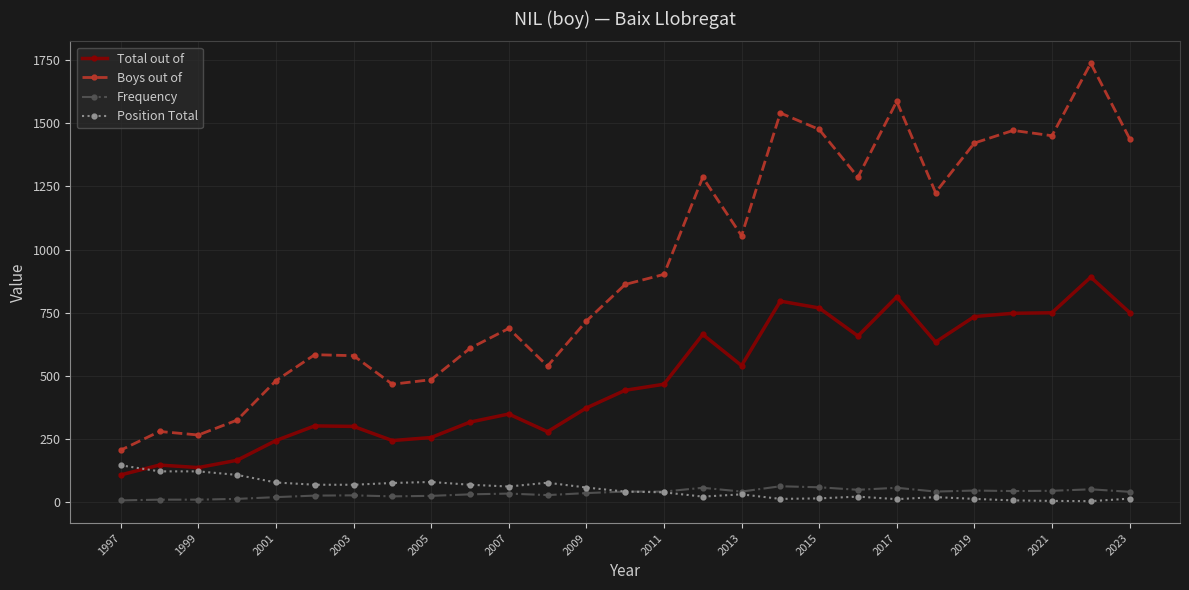

Is it true that Total out of equals 108 at 1997?

True